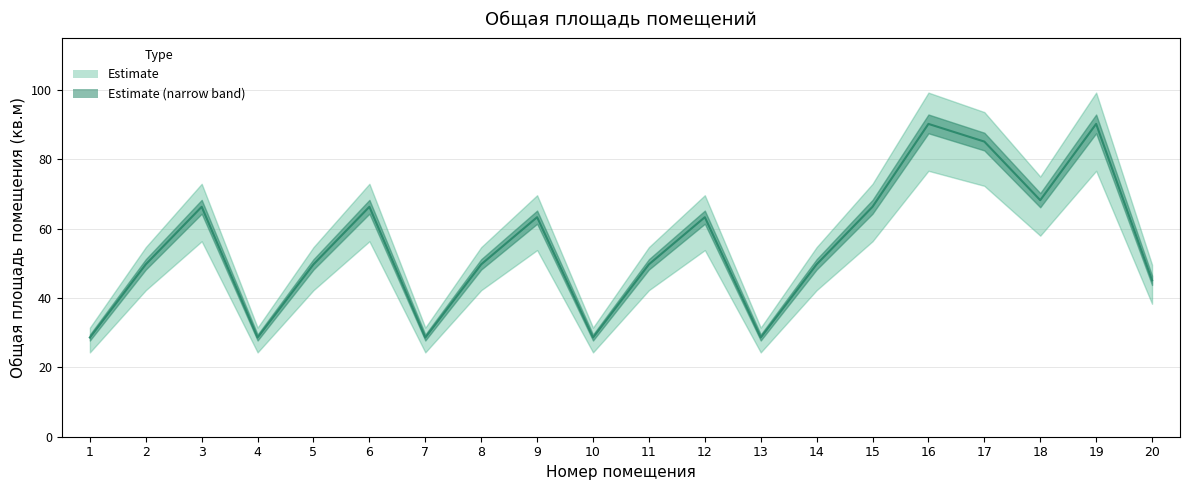

The value at 15 is 66.3. True or false?

True